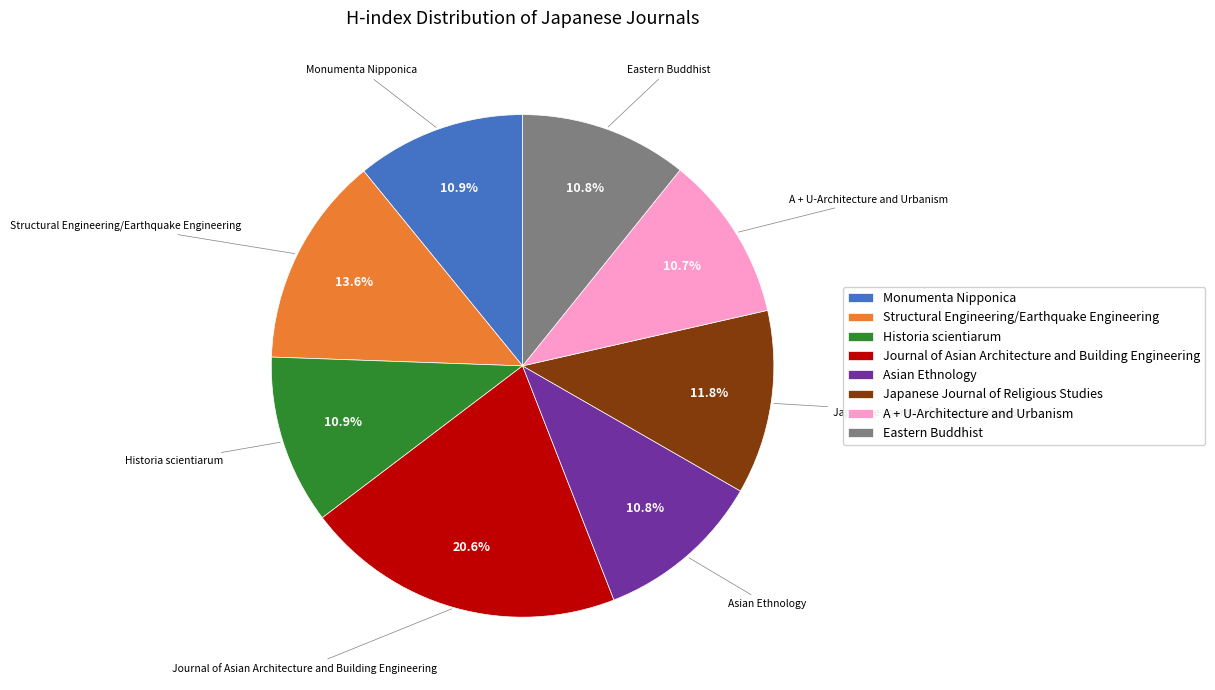

The Journal of Asian Architecture and Building Engineering slice represents 21% of the pie. True or false?

True